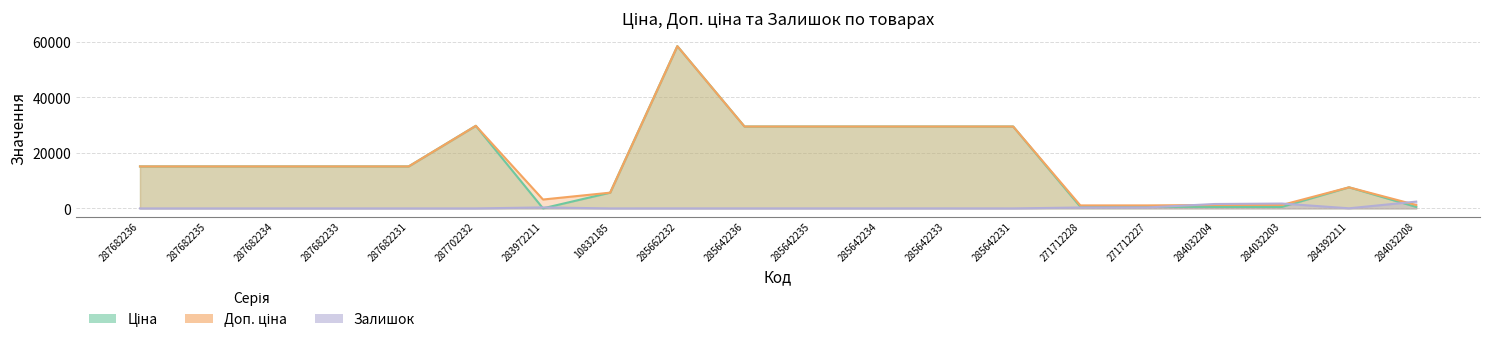

Which category has the lowest value across all series?

287682236